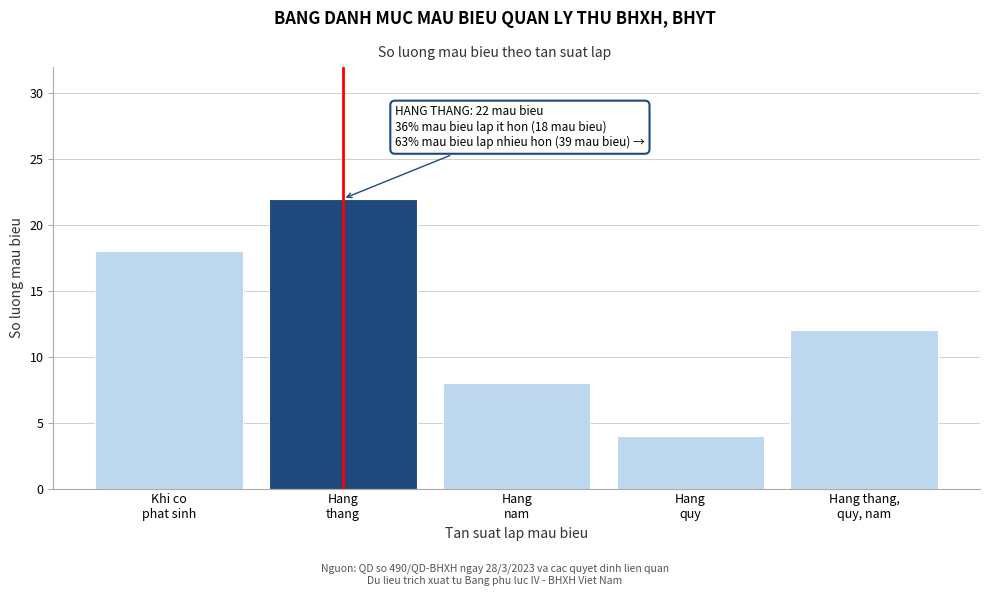

Reading left to right, list all the values displayed in this chart.

18	22	8	4	12